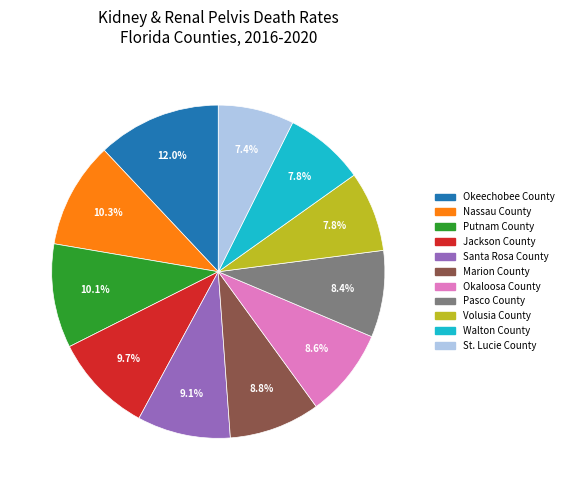

To the nearest percent, what portion does Volusia County represent?

8%